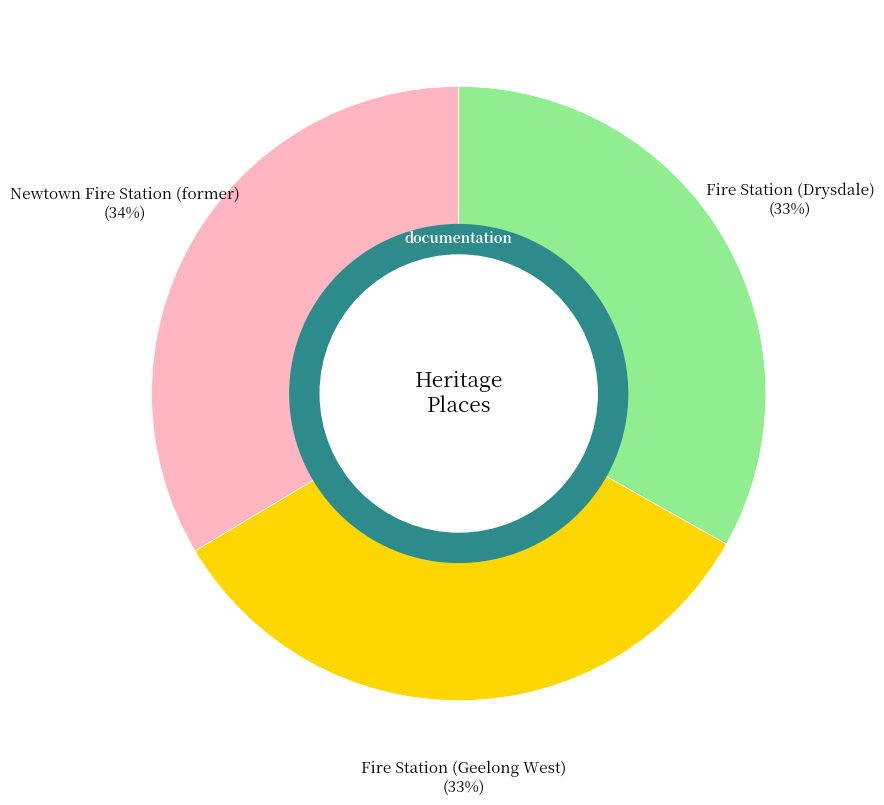

Is Newtown Fire Station (former) the majority of the pie?

No